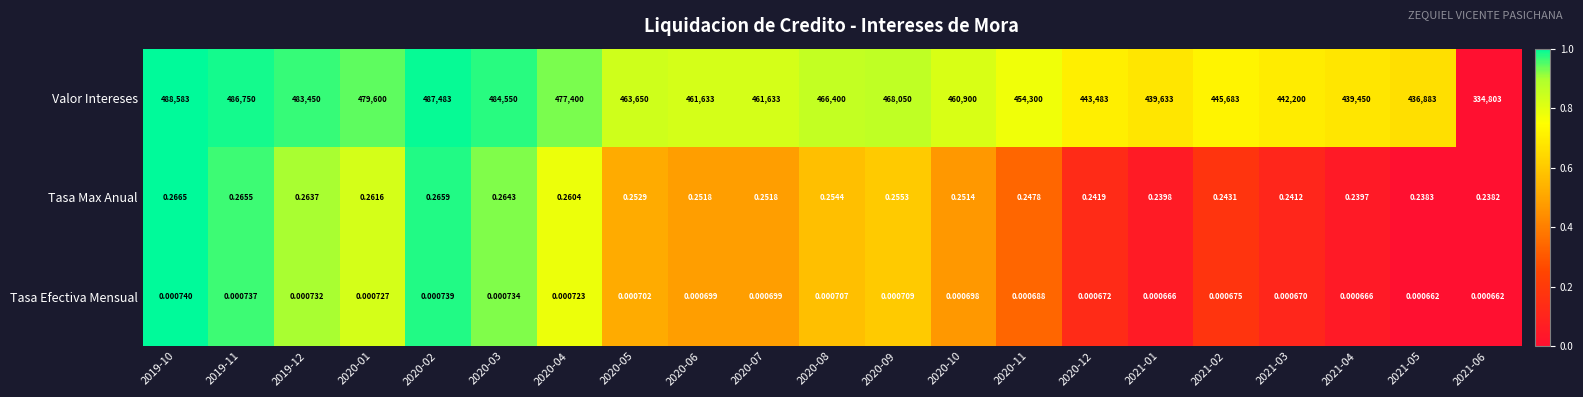

Is the value of Tasa Max Anual at 2020-12 greater than the value of Tasa Efectiva Mensual at 2019-11?

Yes